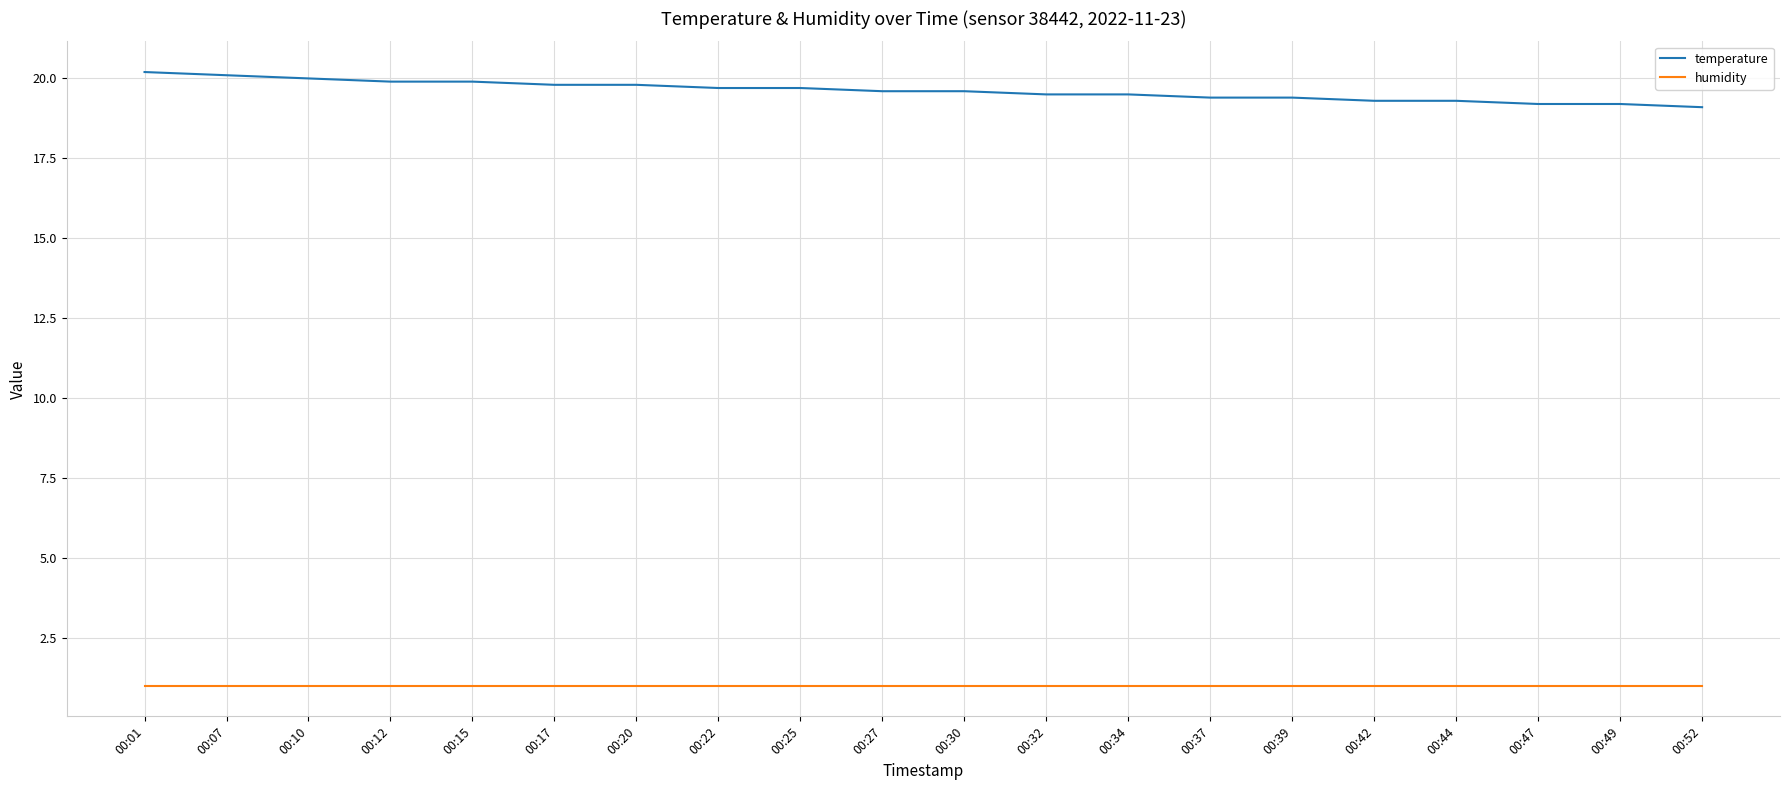

True or false: humidity and temperature cross at least once.

False